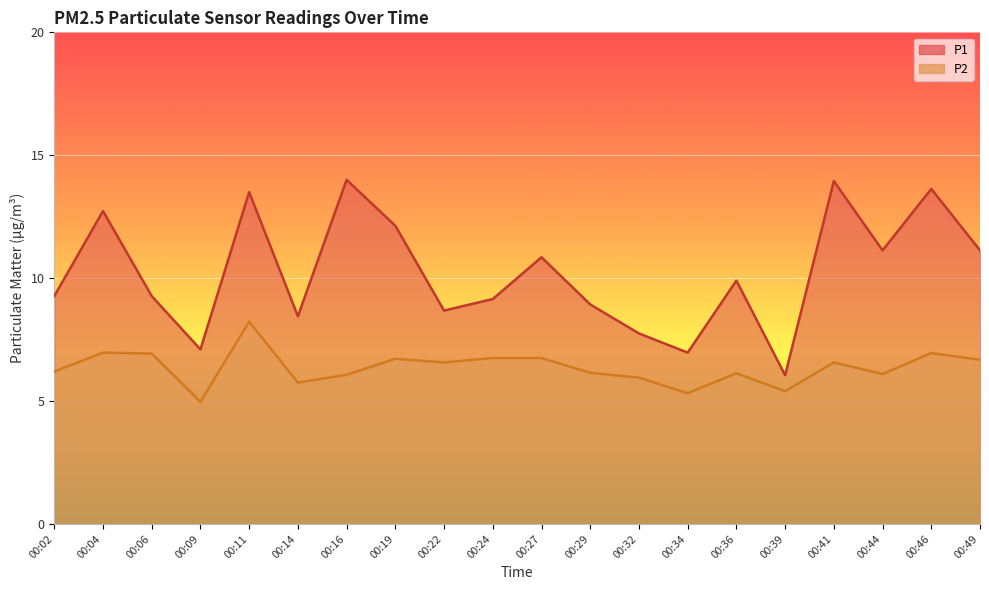

What is the sum of all P1 values?

204.6